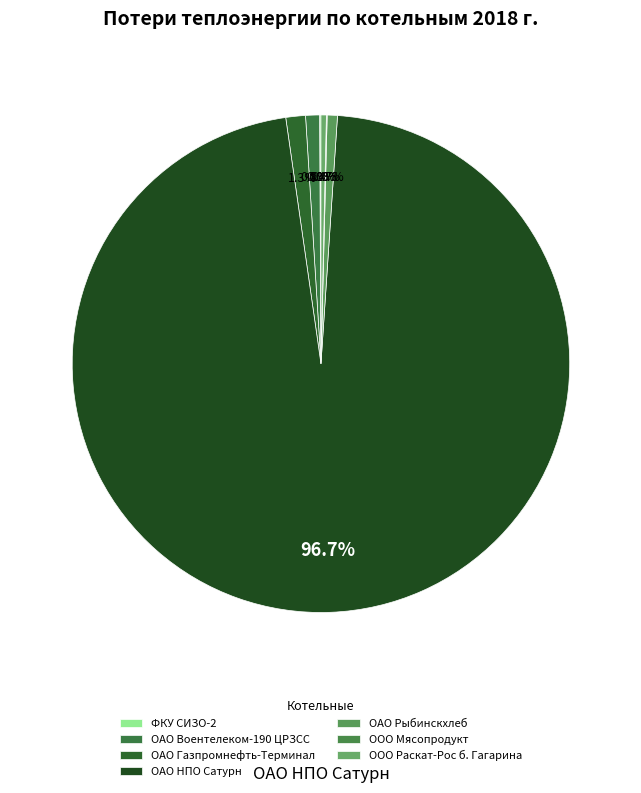

What is the total percentage of ООО Раскат-Рос б. Гагарина and ОАО Газпромнефть-Терминал?

1.6%